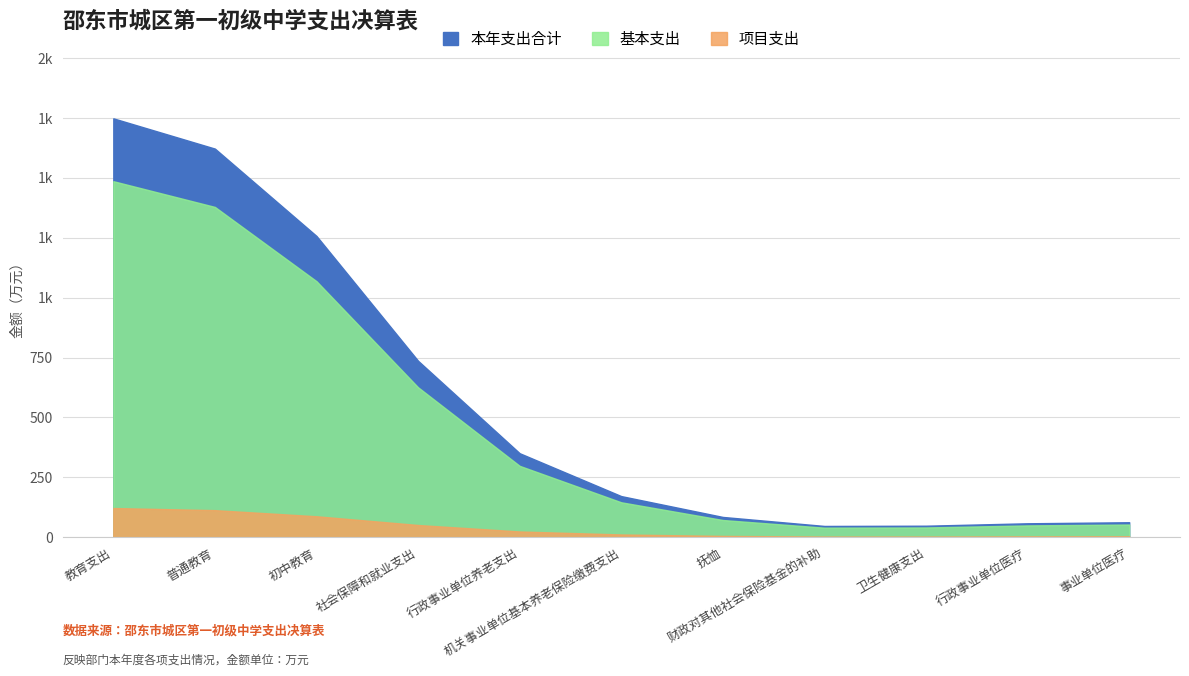

Rank the series by their maximum value, from highest to lowest.

本年支出合计, 基本支出, 项目支出